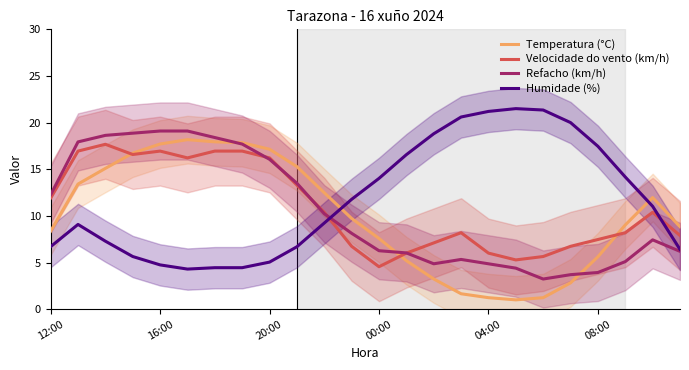

Reading left to right, list all the values displayed in this chart.

Temperatura (°C): 8.4	13.4	15.1	16.7	17.7	18.2	17.9	17.8	17.1	15.3	12.5	9.7	7.6	5.2	3.2	1.7	1.2	1.0	1.2	2.8	5.6	9.0	12.0	8.8
Velocidade do vento (km/h): 11.9	16.9	17.7	16.6	16.9	16.2	16.9	16.9	16.2	13.3	10.4	6.7	4.6	6.0	7.1	8.2	6.0	5.3	5.6	6.7	7.5	8.2	10.4	7.9
Refacho (km/h): 12.3	17.9	18.6	18.9	19.1	19.1	18.4	17.7	16.1	13.5	10.2	8.1	6.3	6.0	4.9	5.3	4.9	4.4	3.2	3.7	3.9	5.1	7.4	6.2
Humidade (%): 6.7	9.1	7.3	5.6	4.7	4.3	4.4	4.4	5.0	6.7	9.2	11.8	14.0	16.6	18.8	20.6	21.2	21.5	21.4	20.0	17.5	14.2	11.0	6.4